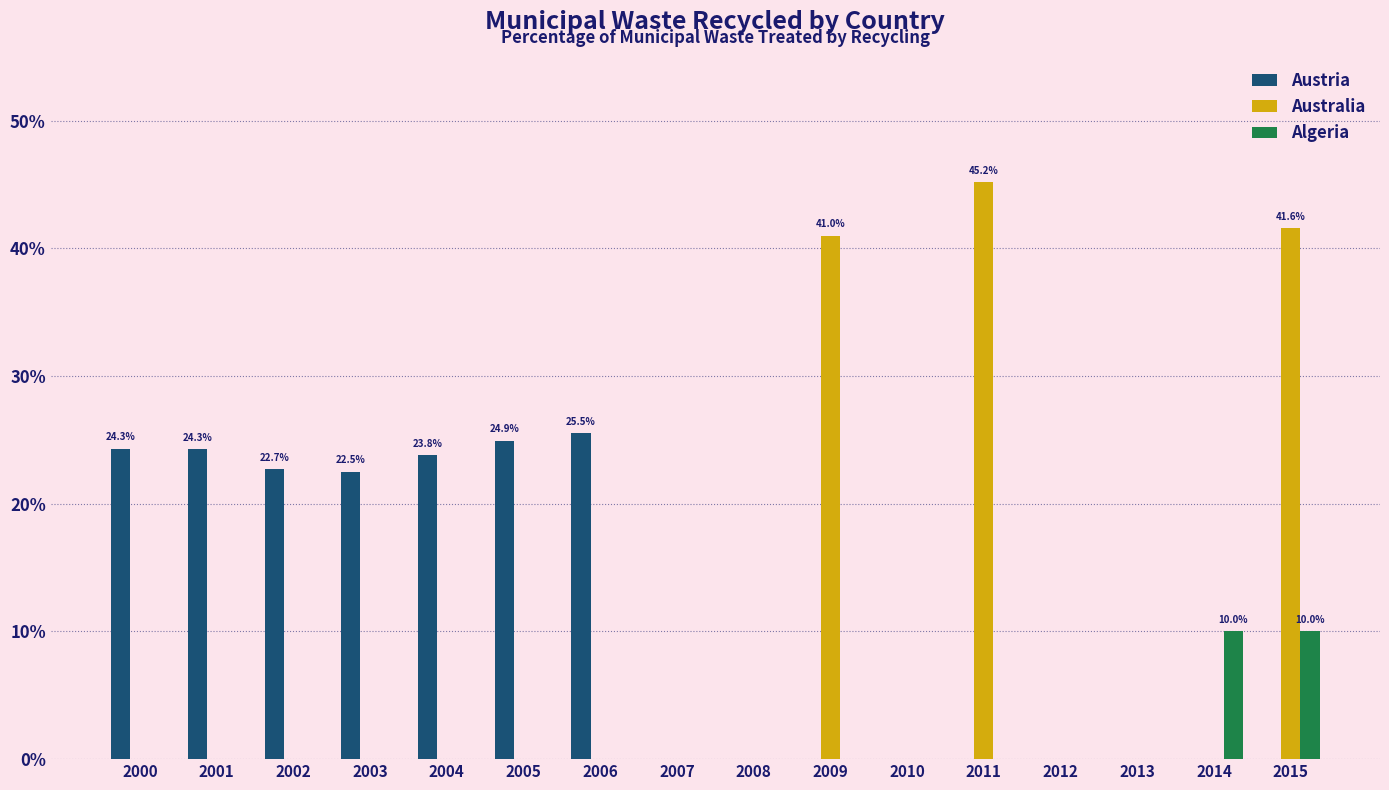

What are all the series names shown in the legend?

Austria, Australia, Algeria